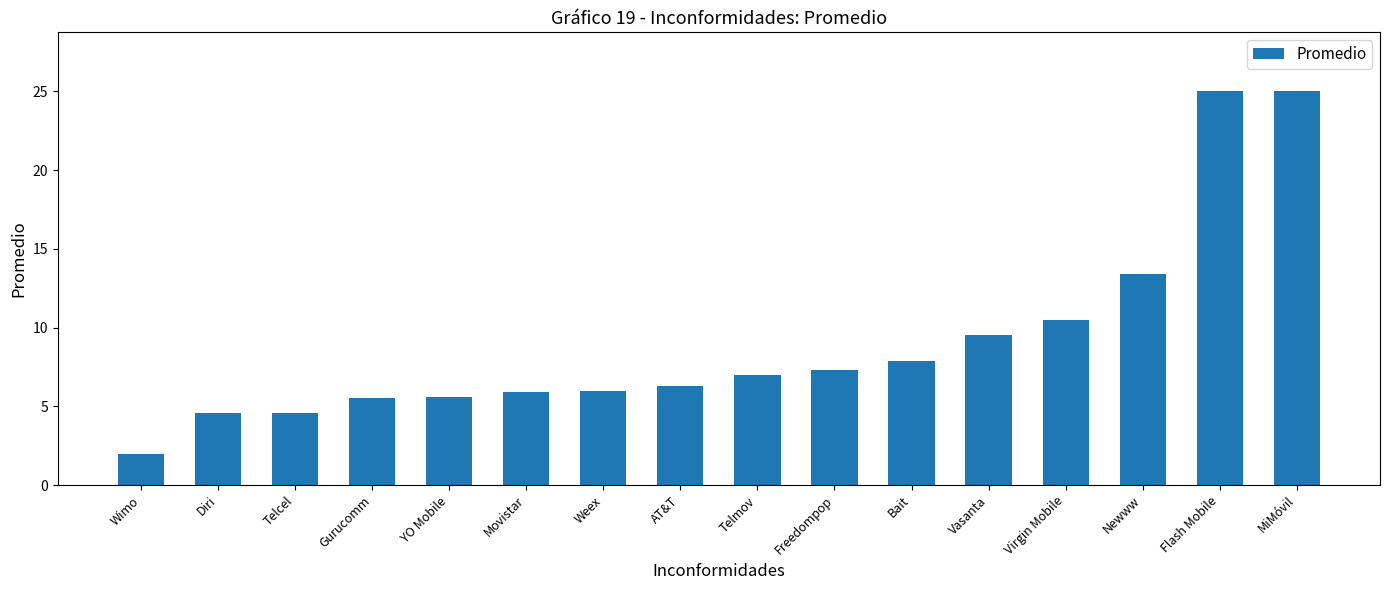

What position from the left is YO Mobile?

5